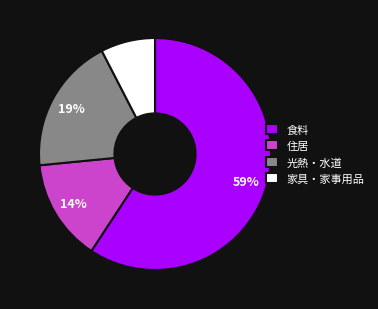

How many slices are in this pie chart?

4